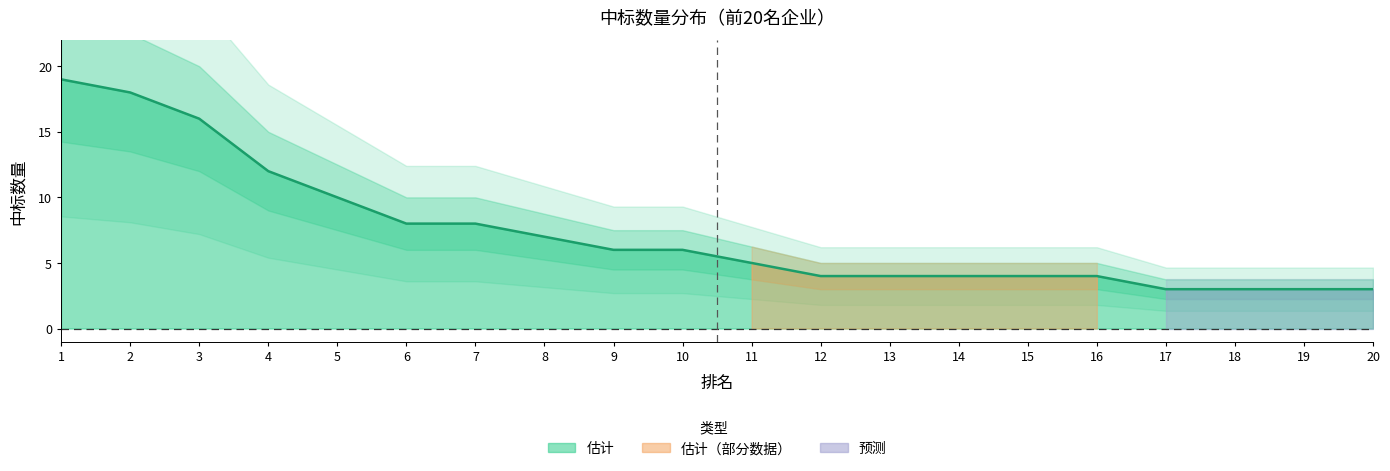

Read the value at 7, to the nearest 5.

10